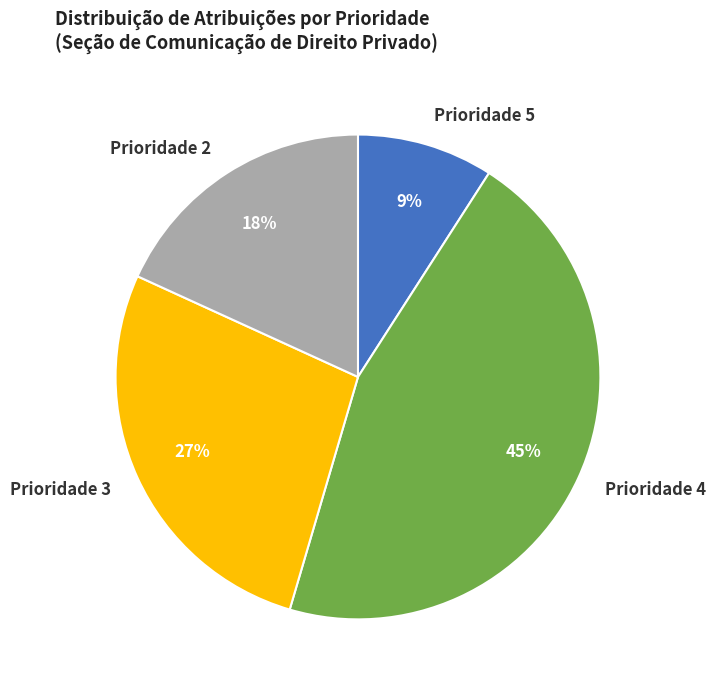

Which category has the biggest portion of the pie?

Prioridade 4